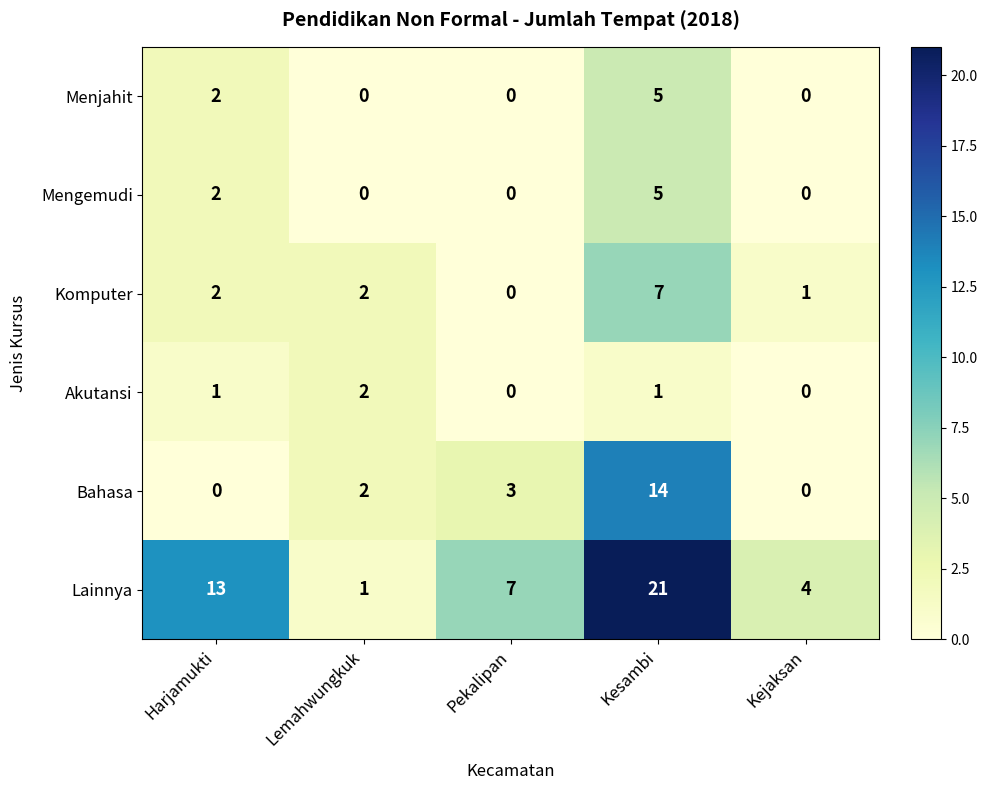

Reading right to left, transcribe all the data shown in this chart.

Menjahit: Kejaksan=0	Kesambi=5	Pekalipan=0	Lemahwungkuk=0	Harjamukti=2
Mengemudi: Kejaksan=0	Kesambi=5	Pekalipan=0	Lemahwungkuk=0	Harjamukti=2
Komputer: Kejaksan=1	Kesambi=7	Pekalipan=0	Lemahwungkuk=2	Harjamukti=2
Akutansi: Kejaksan=0	Kesambi=1	Pekalipan=0	Lemahwungkuk=2	Harjamukti=1
Bahasa: Kejaksan=0	Kesambi=14	Pekalipan=3	Lemahwungkuk=2	Harjamukti=0
Lainnya: Kejaksan=4	Kesambi=21	Pekalipan=7	Lemahwungkuk=1	Harjamukti=13